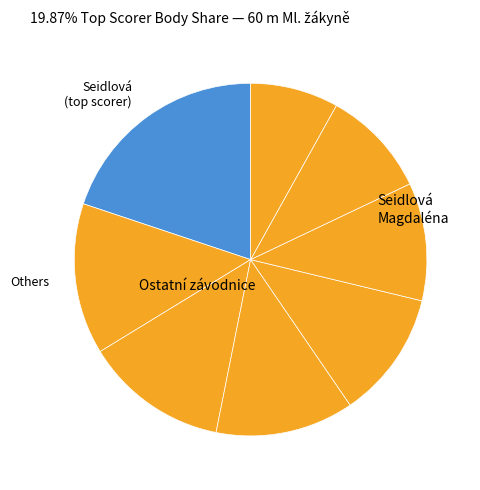

Count the number of slices in the pie.

8